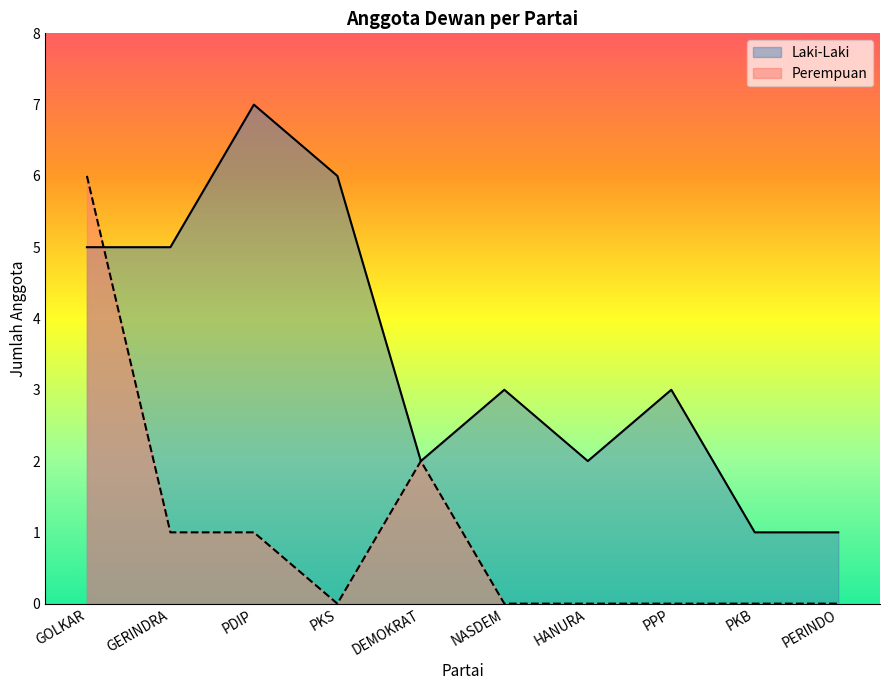

Which series ends up on top after the final intersection of Laki-Laki and Perempuan?

Laki-Laki